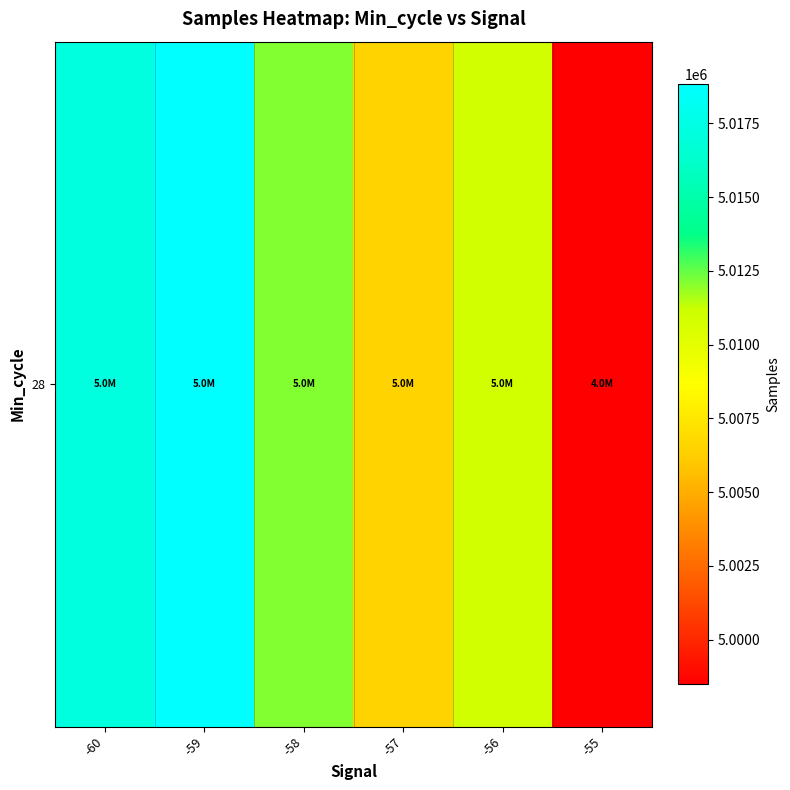

List the labels in order of value, largest first.

-59, -60, -58, -56, -57, -55